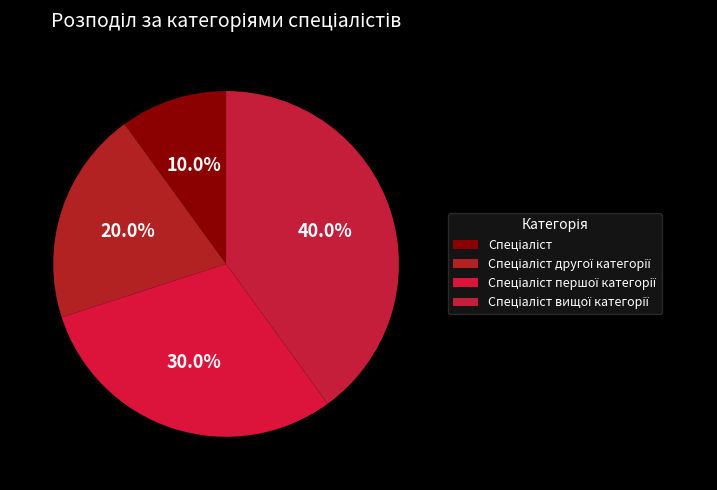

To the nearest percent, what percentage of the pie is Спеціаліст першої категорії?

30%